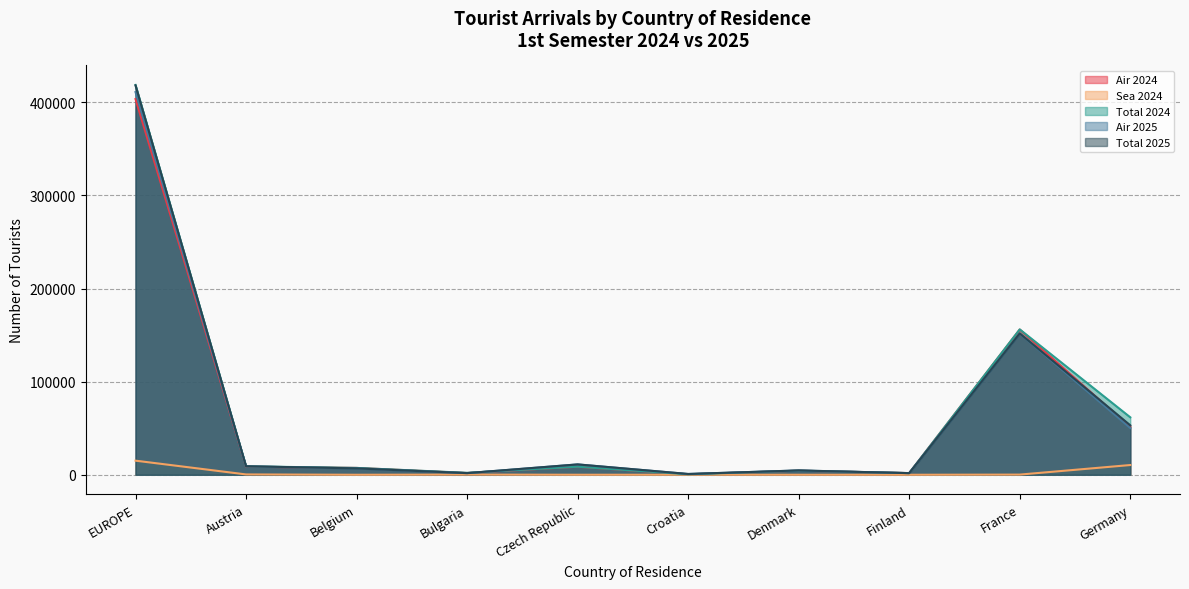

Which category has the lowest value in the Total 2024 series?

Croatia